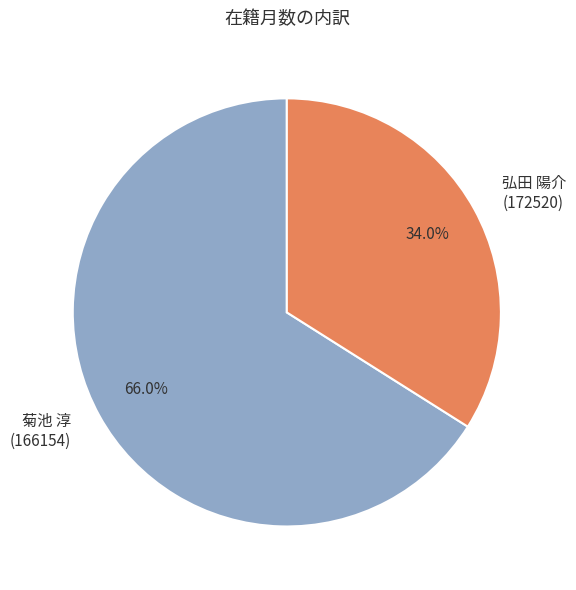

Which has a higher value, 菊池 淳 (166154) or 弘田 陽介 (172520)?

菊池 淳 (166154)